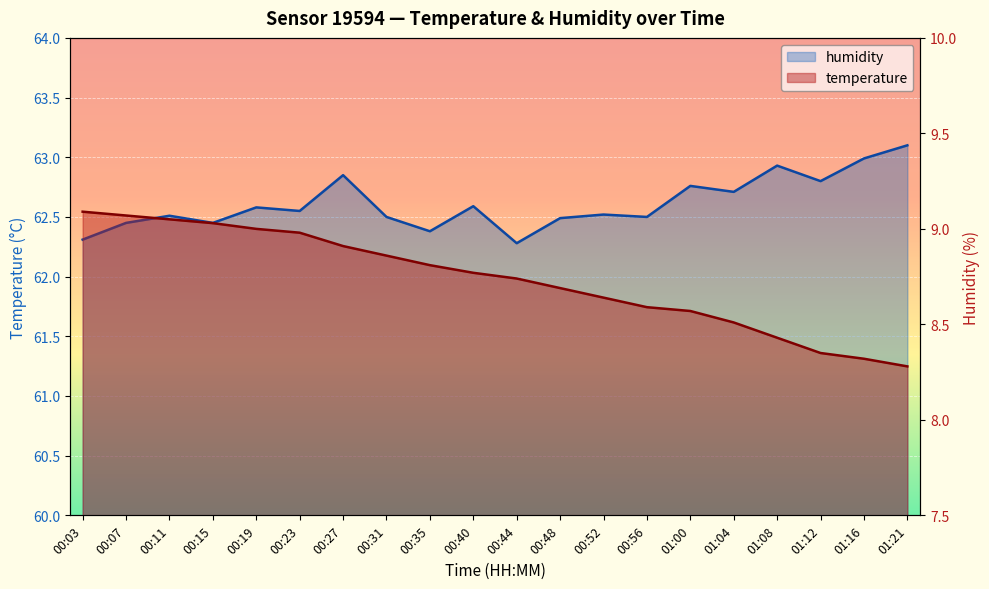

The temperature series shows 8.7 at 00:44. True or false?

True